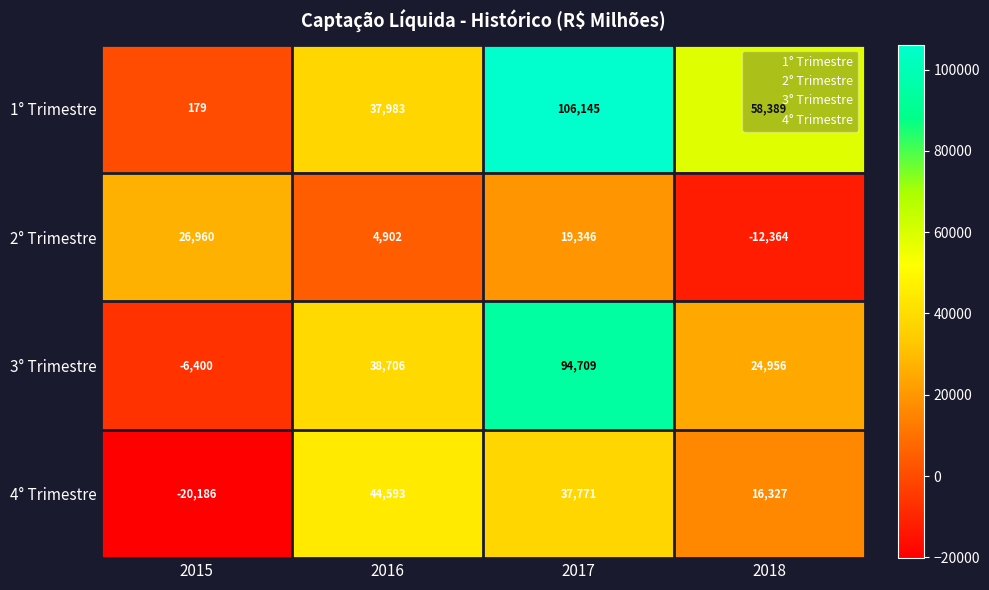

Rank the series by their maximum value, from highest to lowest.

1° Trimestre, 3° Trimestre, 4° Trimestre, 2° Trimestre